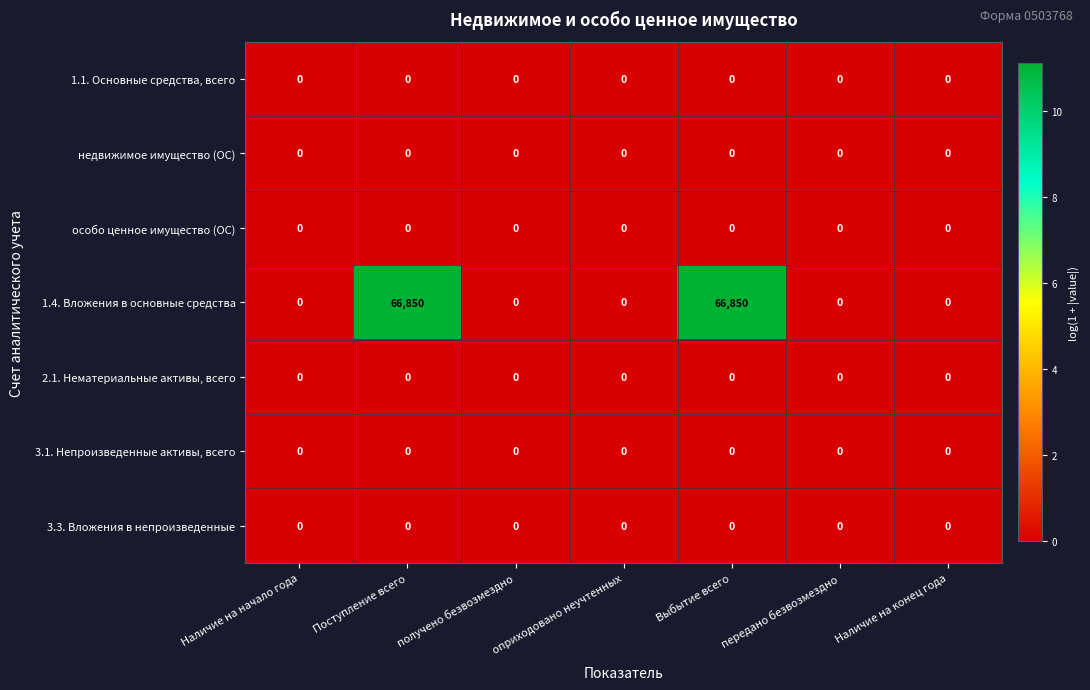

What is the total value across all series at Выбытие всего?

66850